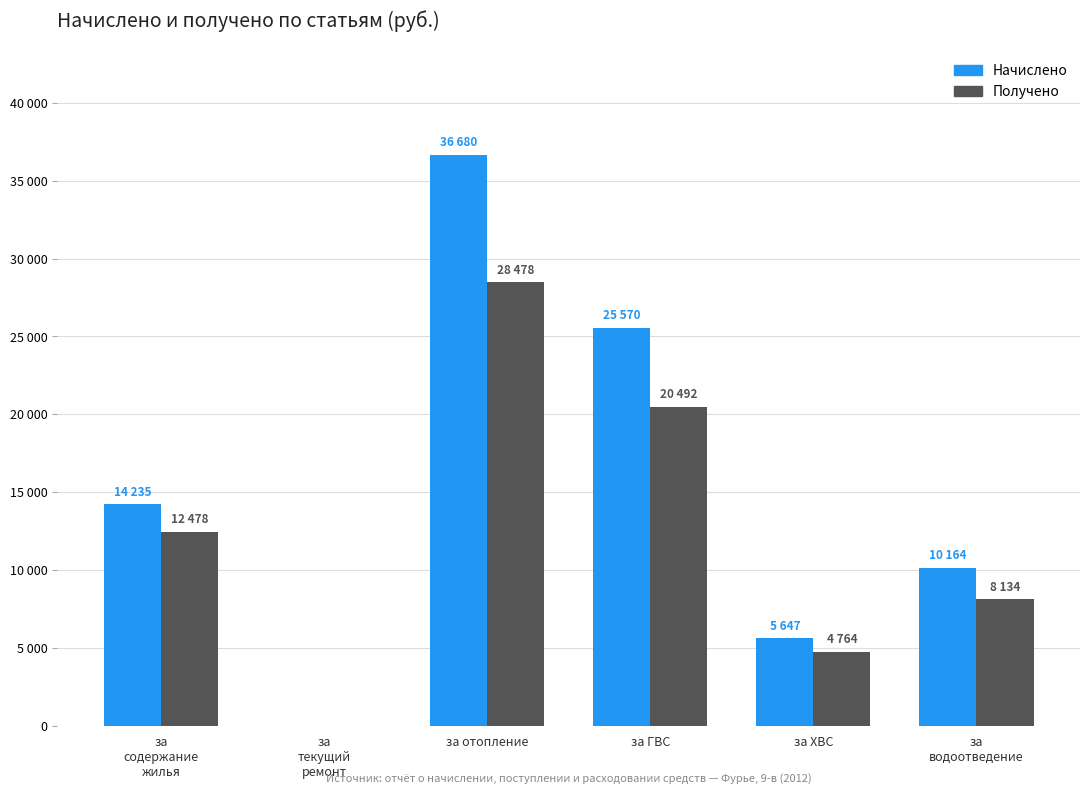

What position from the right is за ХВС?

2